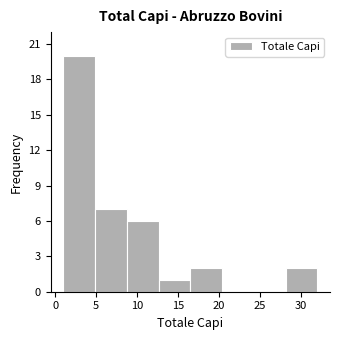

Reading left to right, list every bar in this chart as the range it spans on the x-axis followed by its height. Neither the bar edges nor the heights are printed on the chart, so give them approximately, as read against the axes.

1.0 to 5.0: 20
5.0 to 9.0: 7
9.0 to 12.5: 6
12.5 to 16.5: 1
16.5 to 20.5: 2
20.5 to 24.5: 0
24.5 to 28.0: 0
28.0 to 32.0: 2